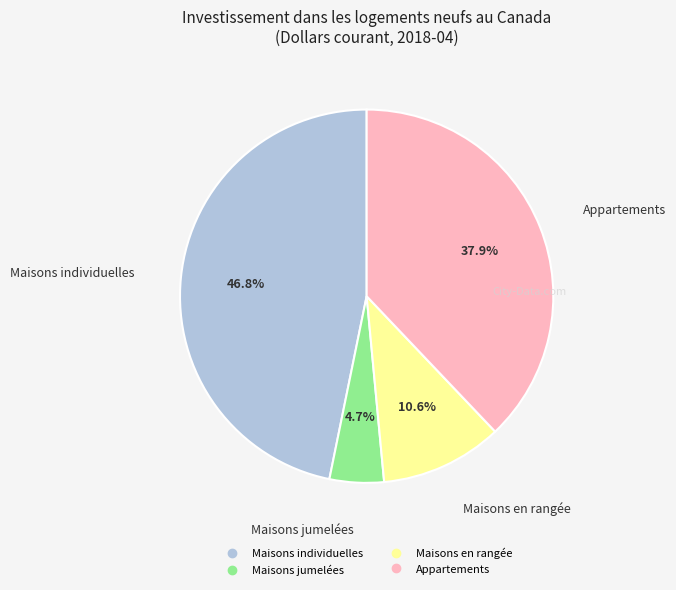

To the nearest percent, what percentage of the pie is Appartements?

38%